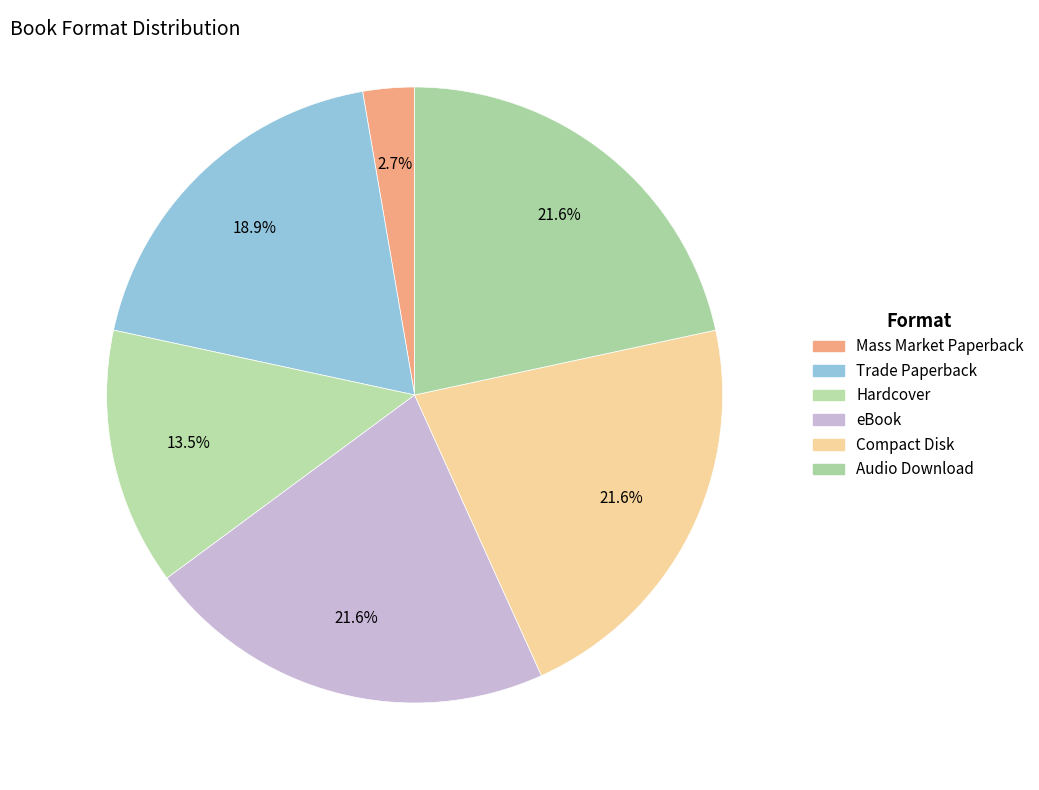

What is the change in value from Trade Paperback to Hardcover?

-2